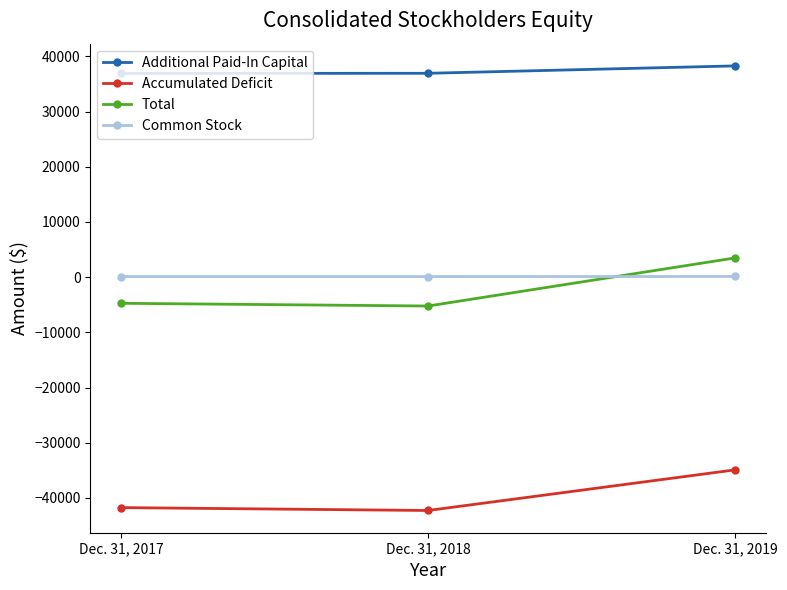

How many categories are shown in the chart?

3